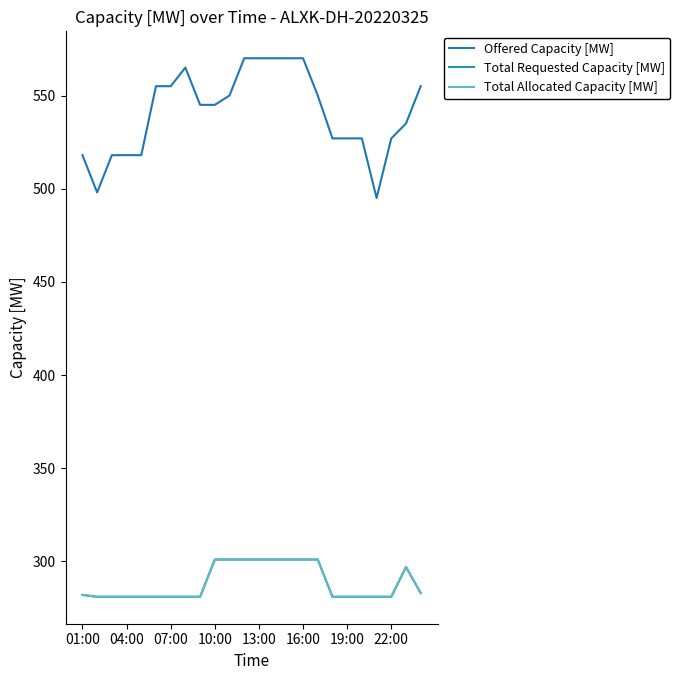

What is the highest value of the Offered Capacity [MW] series?

570